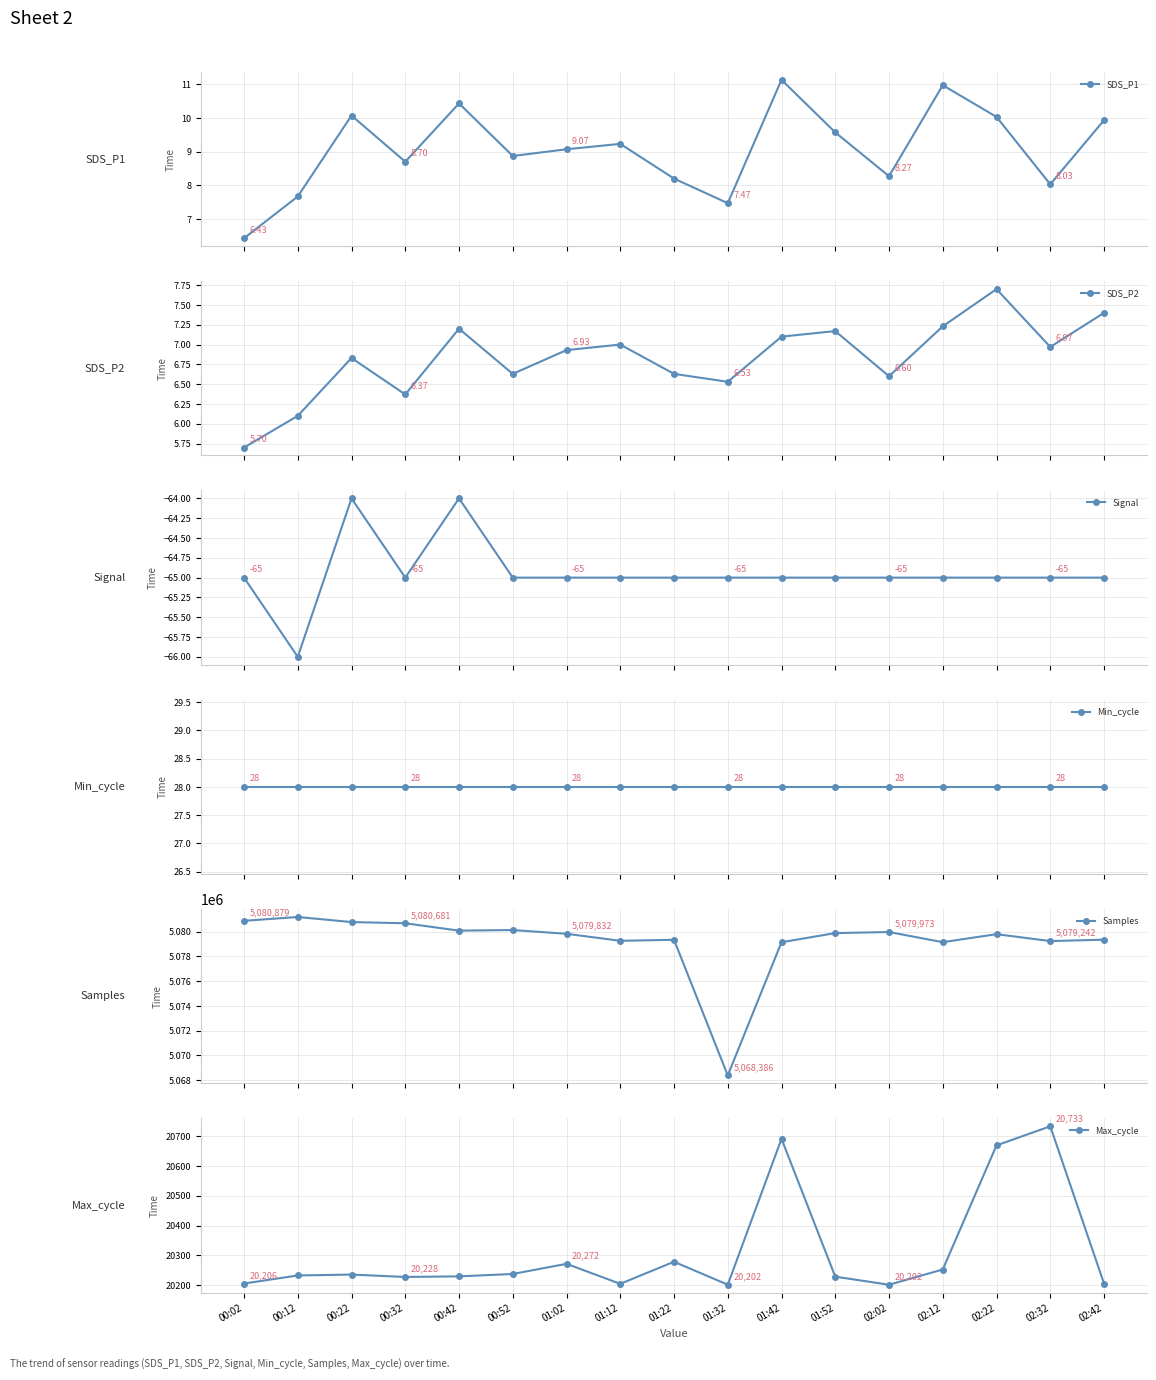

The value of Max_cycle at 00:42 is 11292.8. True or false?

False